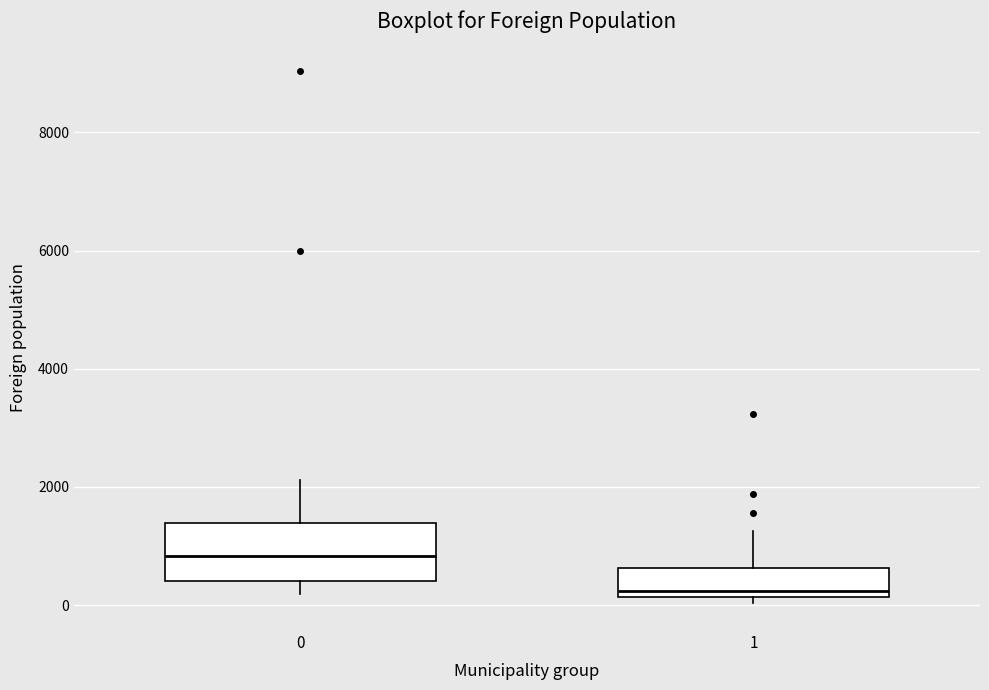

Which box is the tallest, from its lower edge to its upper edge?

0